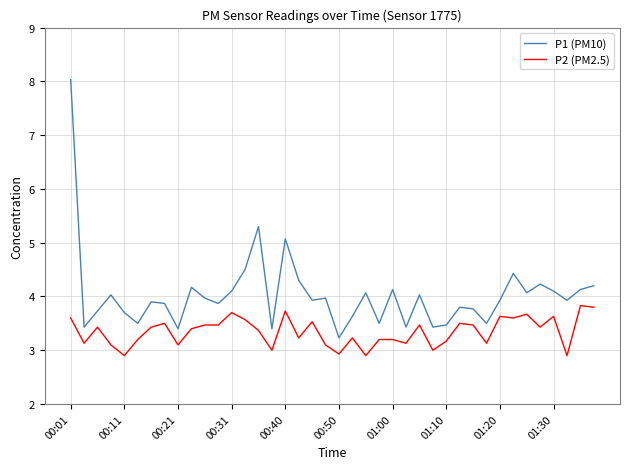

True or false: P1 (PM10) and P2 (PM2.5) intersect in this chart.

False